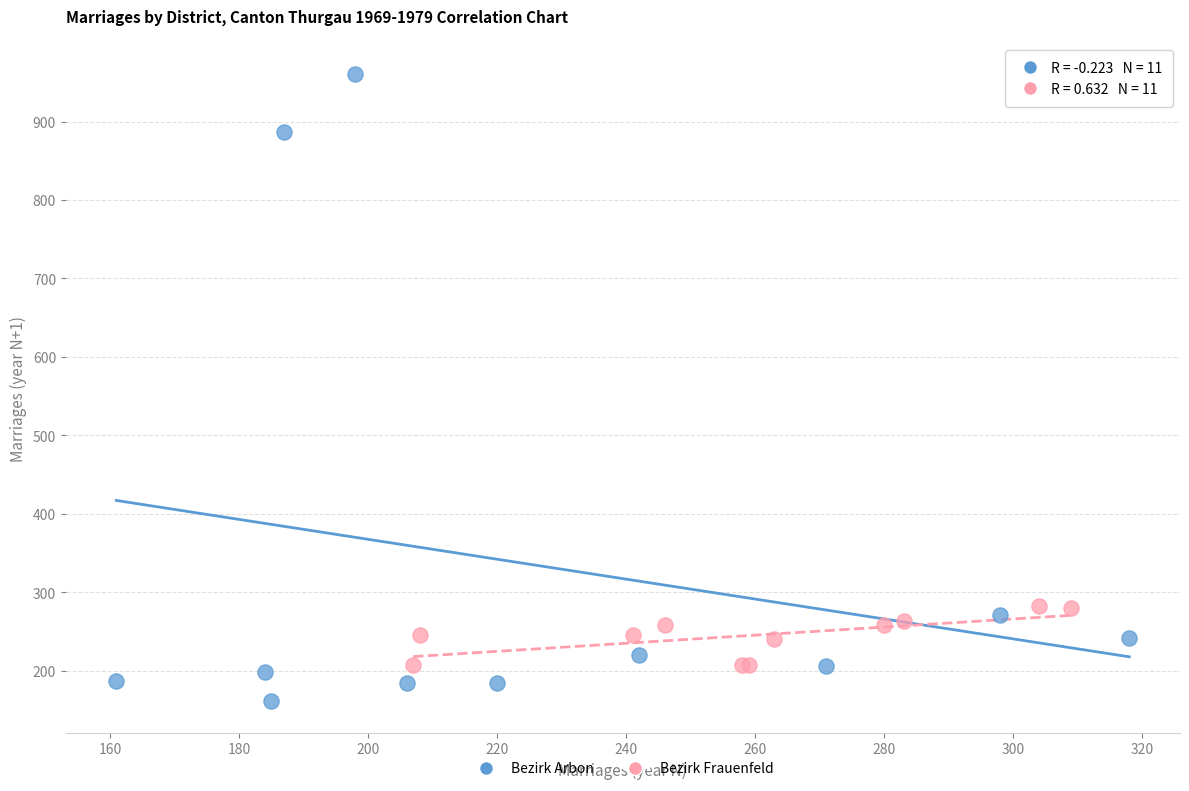

Which series reaches the maximum Y coordinate?

Bezirk Arbon